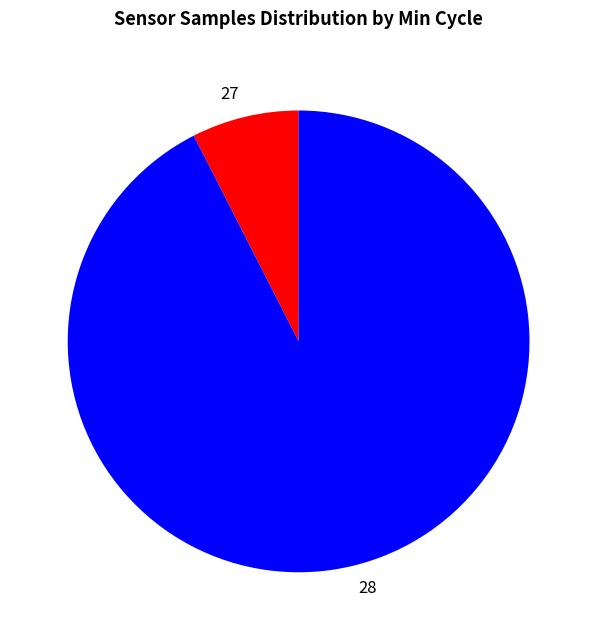

Is it true that 28 is 99% of the pie?

False